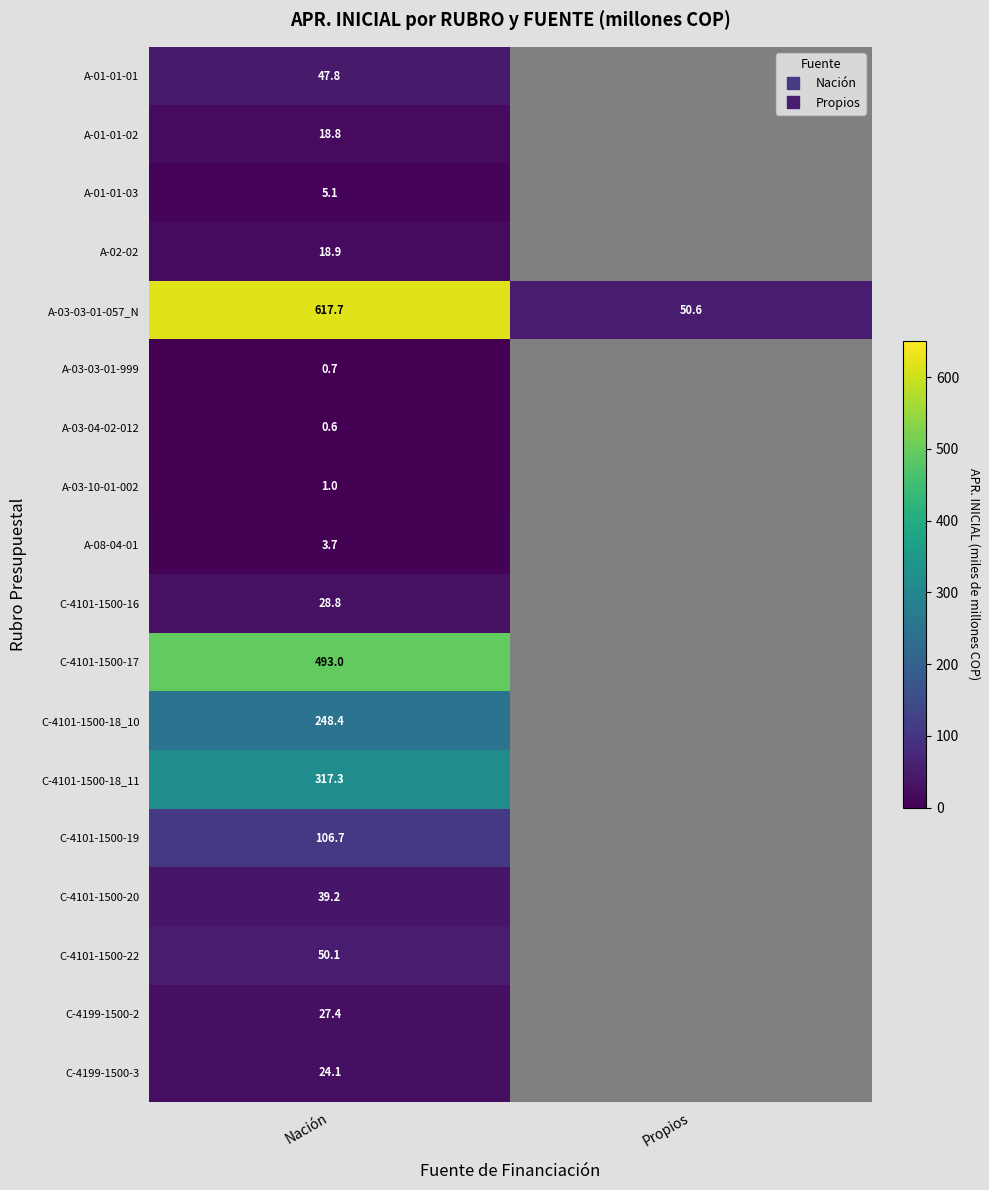

What is the minimum value shown in the chart?

0.6